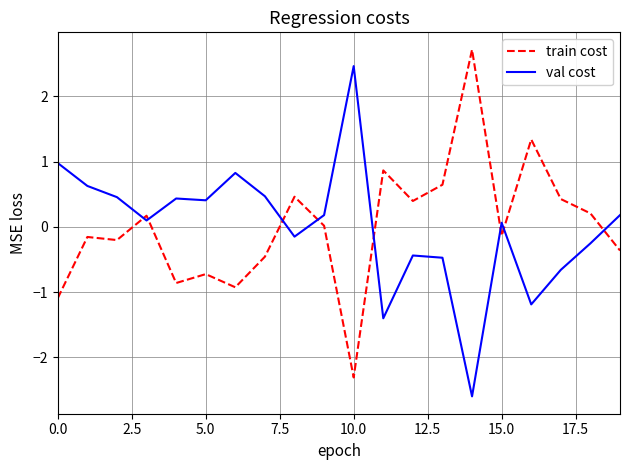

What is the difference between the maximum and minimum values in the train cost series?

5.0